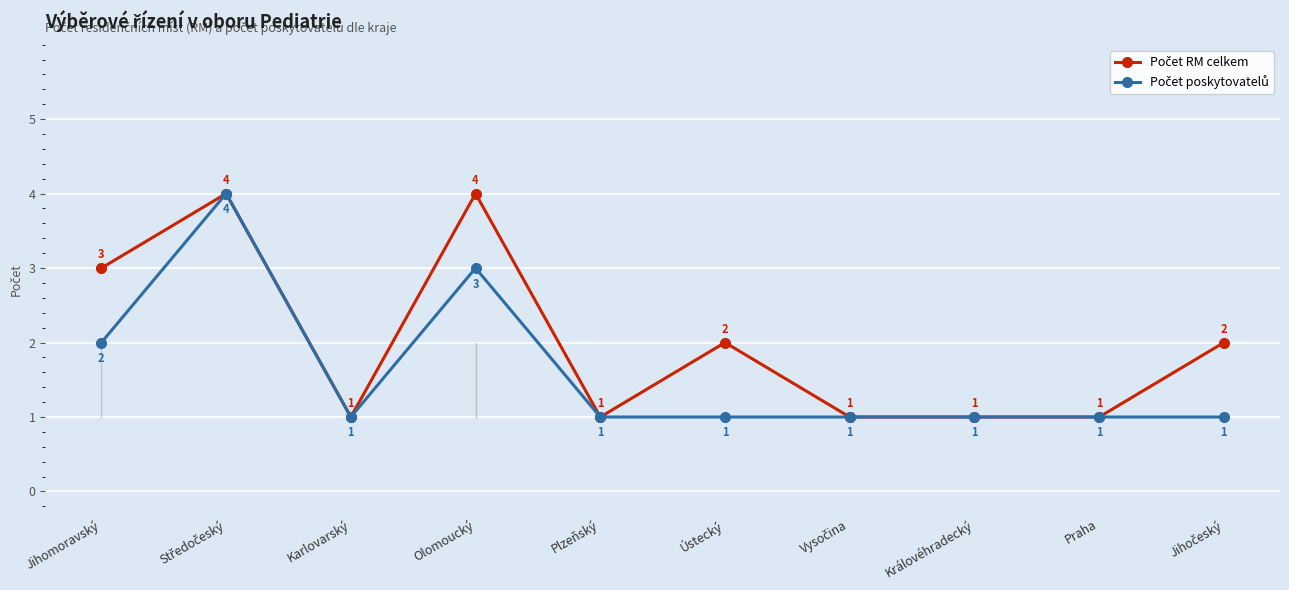

What position from the left is Olomoucký?

4